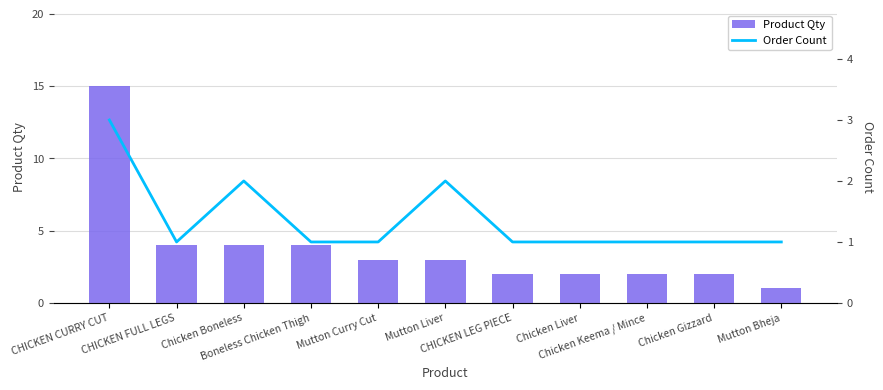

What is the difference between the maximum and minimum values in the Product Qty series?

14